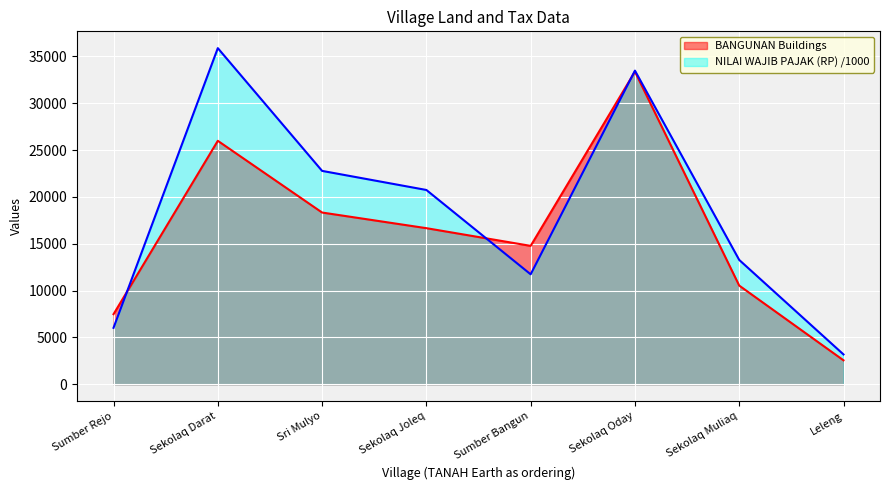

True or false: NILAI WAJIB PAJAK (RP) has a value of 20739.7 at Sekolaq Joleq.

True